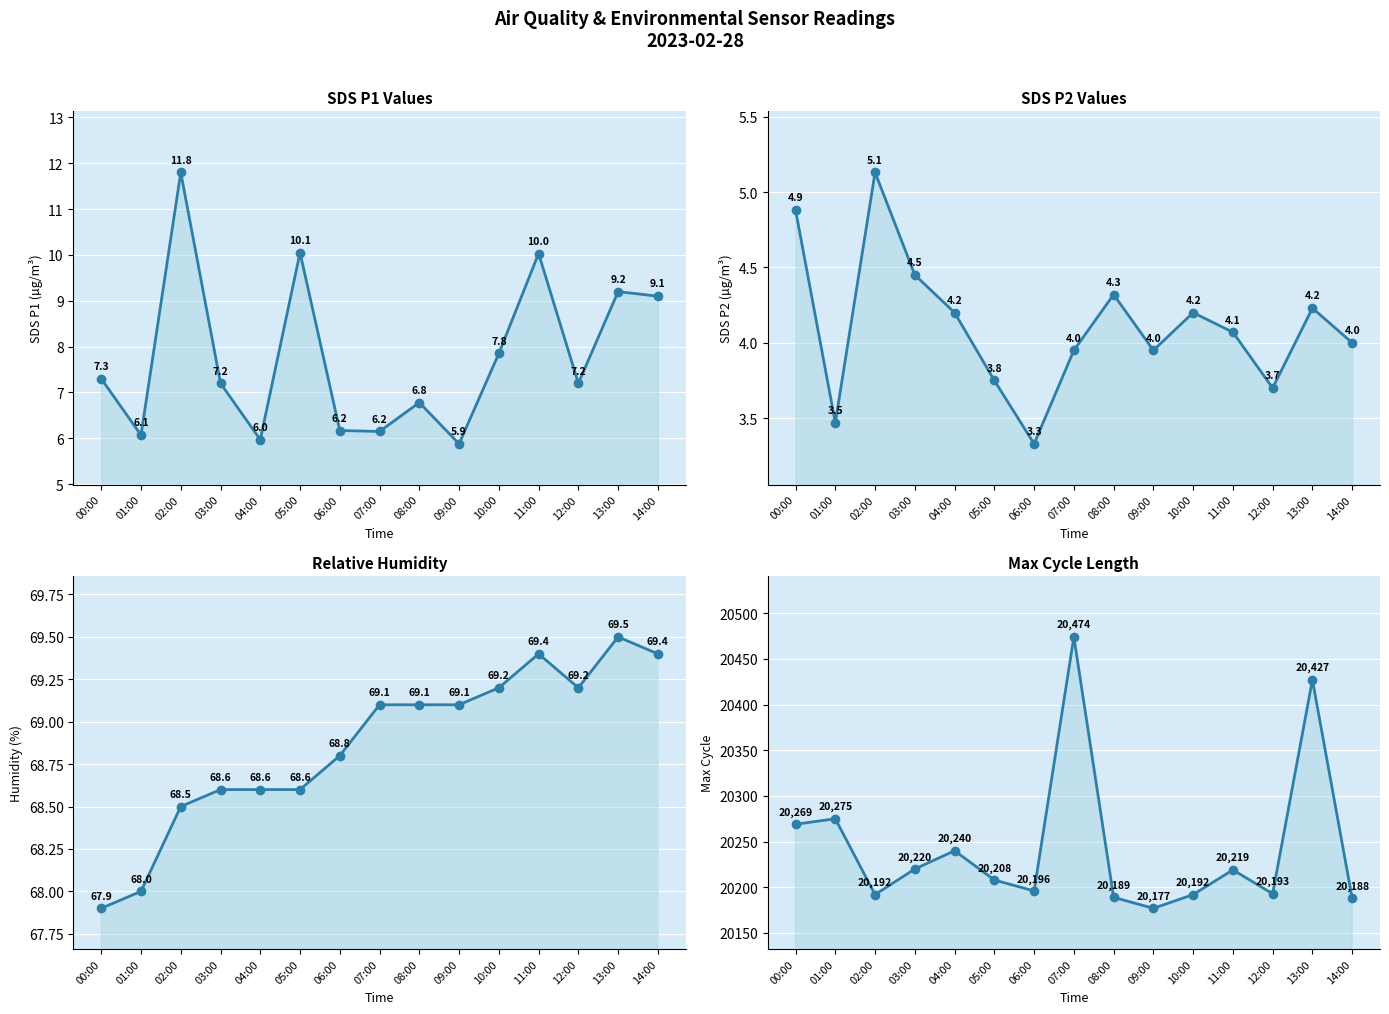

True or false: SDS_P2 and Humidity intersect in this chart.

False